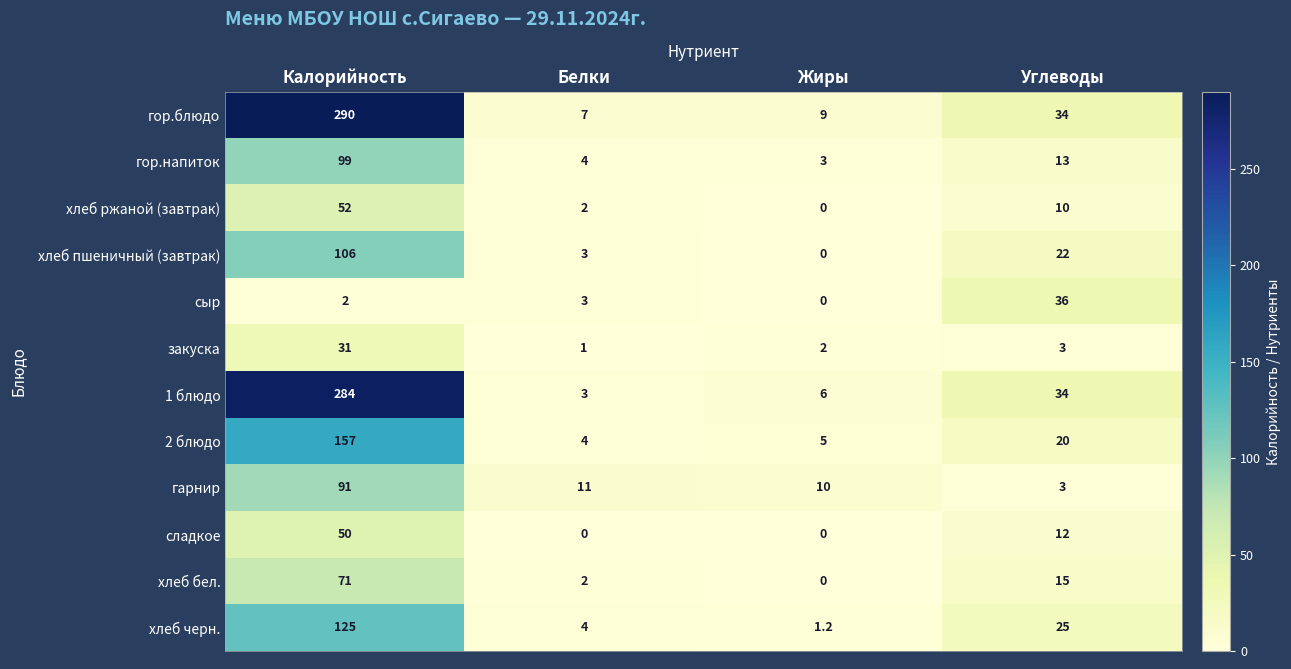

What is the difference between the highest and lowest values at Белки?

11.0